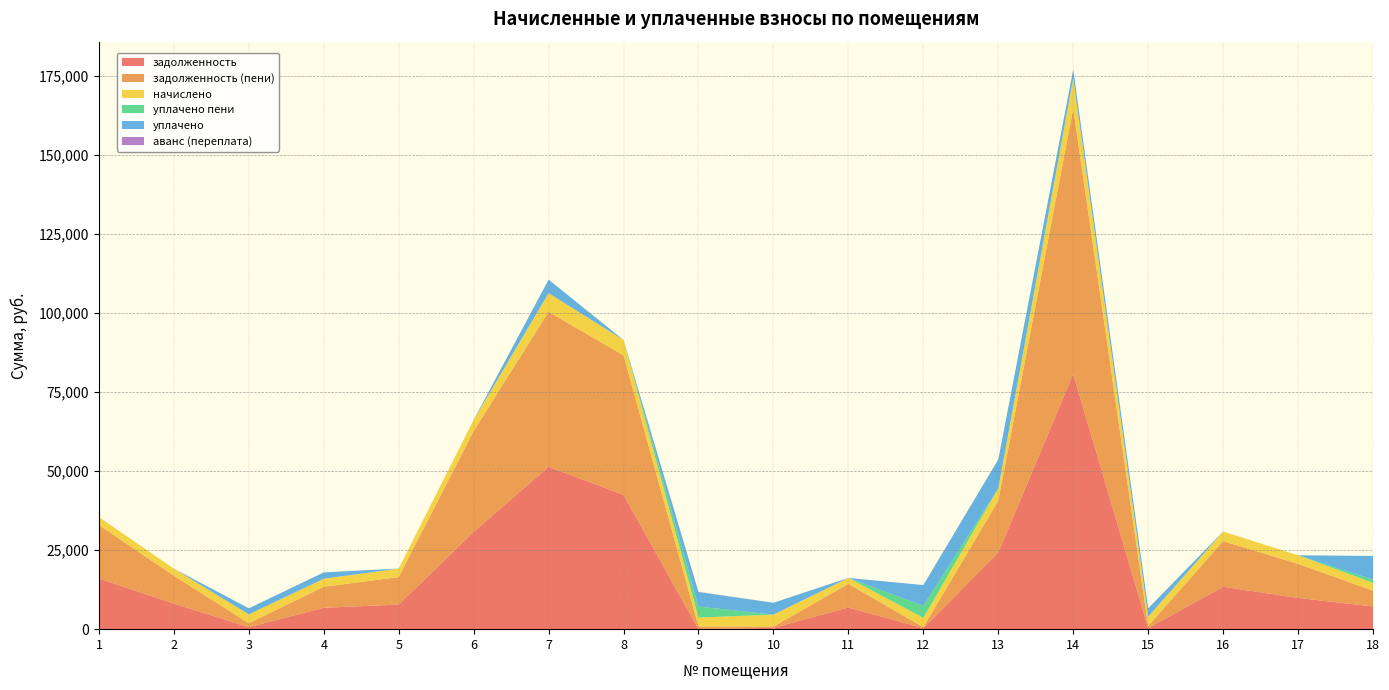

Reading left to right, list all the values displayed in this chart.

задолженность: 1=16029.2	2=8087.4	3=627.9	4=6779.9	5=7779.8	6=30745.7	7=51344.9	8=42473.0	9=0.0	10=417.9	11=6849.9	12=325.0	13=24213.0	14=80705.3	15=329.6	16=13411.9	17=9879.9	18=7170.0
задолженность (пени): 1=16876.6	2=8826.5	3=1233.1	4=6628.1	5=8682.6	6=31921.6	7=49026.3	8=44097.3	9=852.2	10=417.9	11=7475.8	12=325.0	13=16379.2	14=83897.4	15=659.1	16=14422.0	17=10782.8	18=4998.8
начислено: 1=2544.8	2=2217.2	3=2825.6	4=2544.8	5=2708.6	6=3527.6	7=5890.9	8=4873.1	9=2808.0	10=3761.6	11=1877.8	12=2925.0	13=3925.3	14=9576.5	15=2965.9	16=3030.3	17=2708.6	18=2486.2
уплачено пени: 1=0.0	2=0.0	3=0.0	4=0.0	5=0.0	6=0.0	7=0.0	8=0.0	9=3505.6	10=0.0	11=0.0	12=3828.7	13=0.0	14=0.0	15=0.0	16=0.0	17=0.0	18=1000.0
уплачено: 1=0.8	2=0.0	3=1906.4	4=2000.0	5=0.0	6=0.0	7=4282.3	8=0.0	9=4543.1	10=3761.6	11=0.0	12=6544.0	13=9142.3	14=2762.1	15=2636.4	16=0.0	17=0.0	18=7500.0
аванс (переплата): 1=0.0	2=0.0	3=0.0	4=0.0	5=0.0	6=0.0	7=0.0	8=0.0	9=83.8	10=0.0	11=0.0	12=0.0	13=0.0	14=0.0	15=0.0	16=0.0	17=0.0	18=0.0